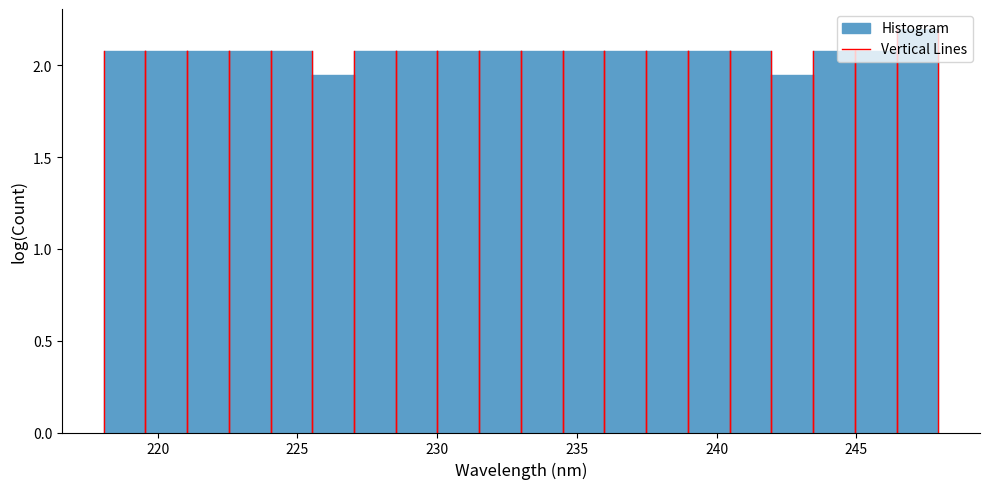

Read against the x-axis, roughly where is the centre of the tallest bar?

247.0